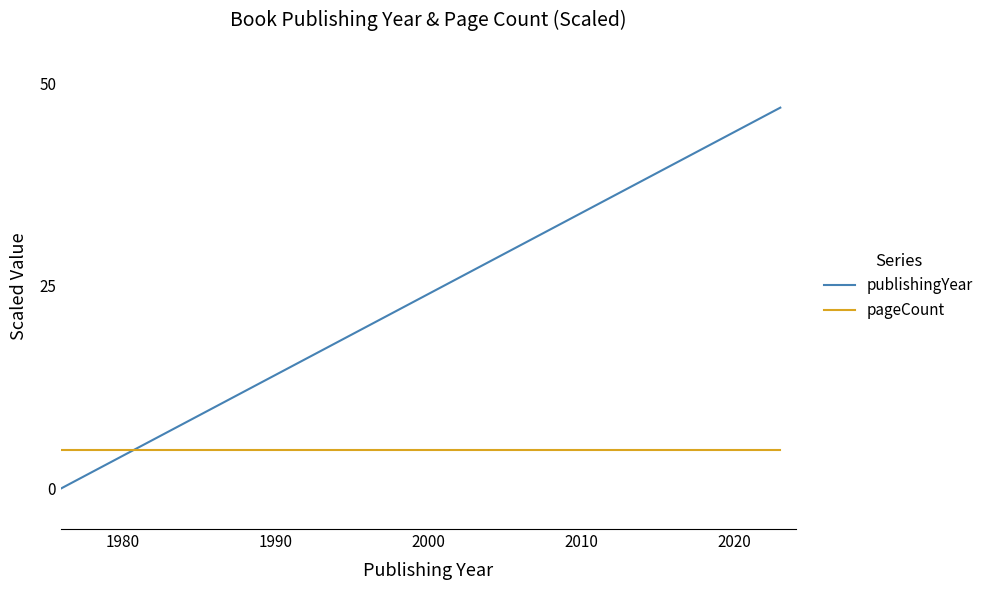

How many times do publishingYear and pageCount cross each other?

1